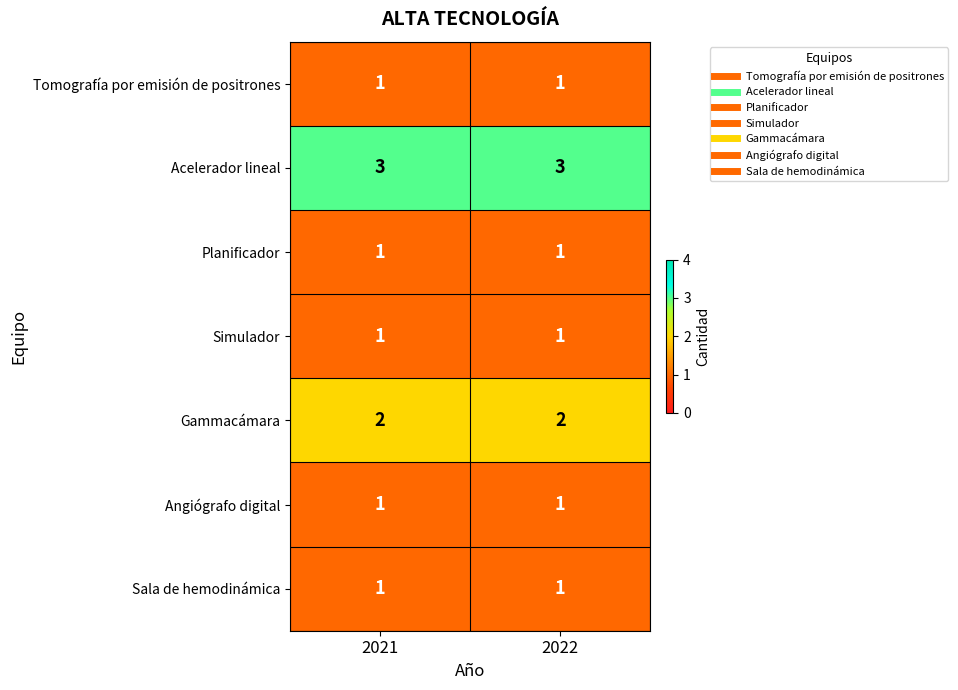

At how many categories does at least one series exceed 2?

2